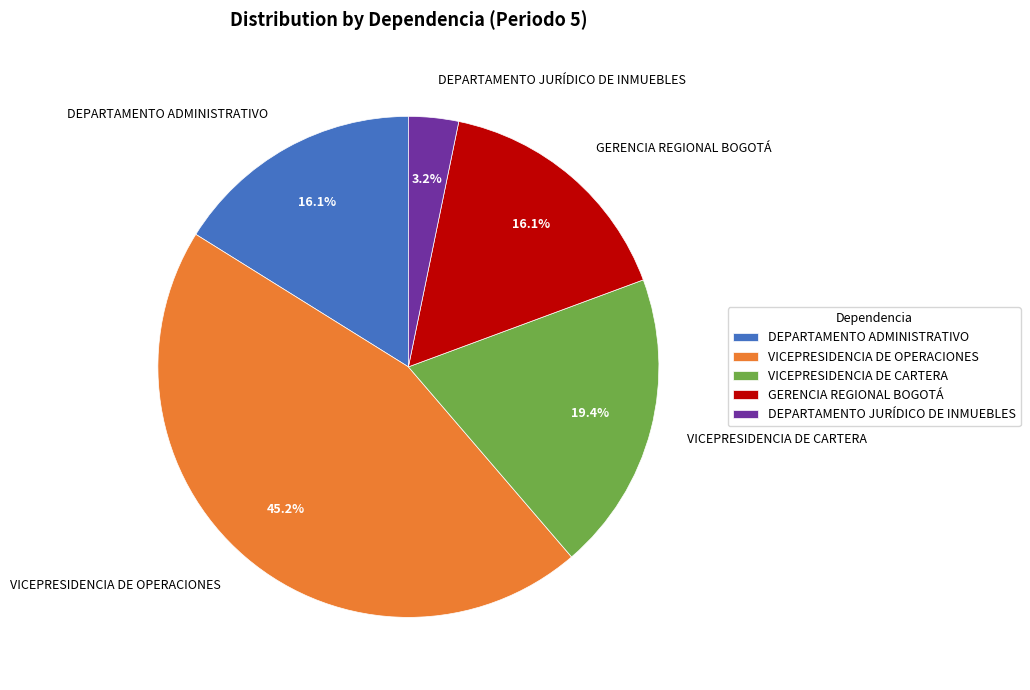

Which category has the smallest portion of the pie?

DEPARTAMENTO JURÍDICO DE INMUEBLES